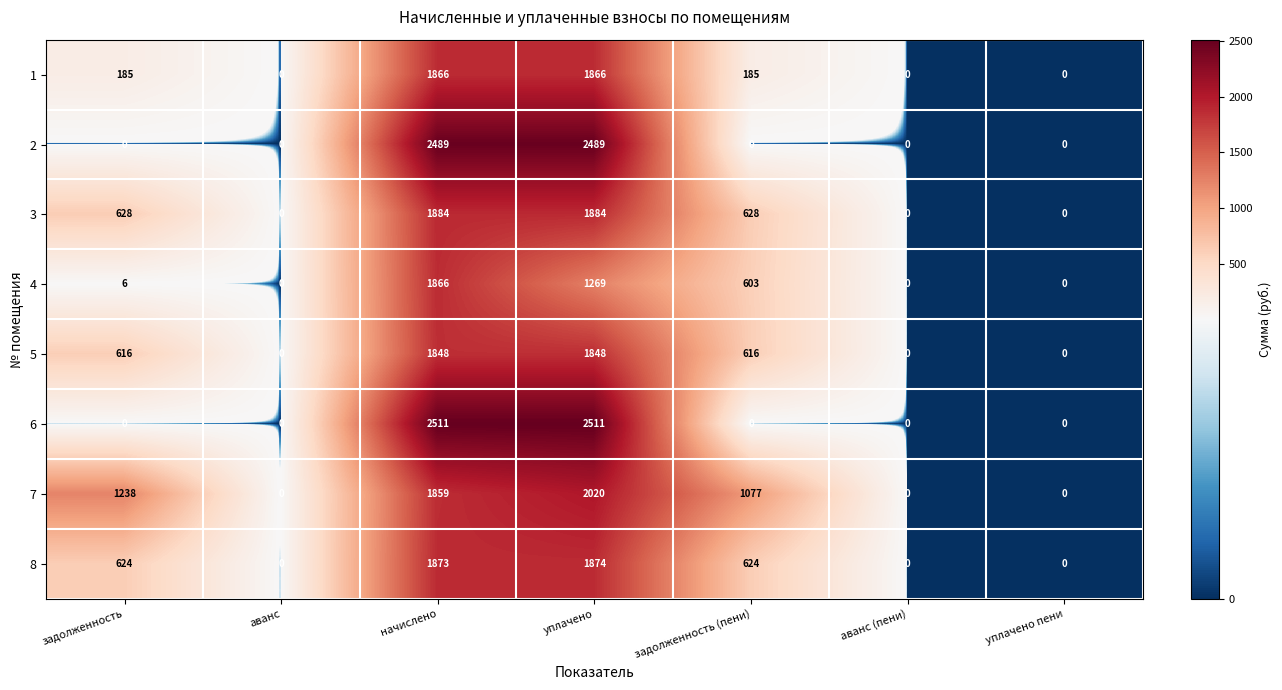

Which series has the largest range (max minus min)?

6